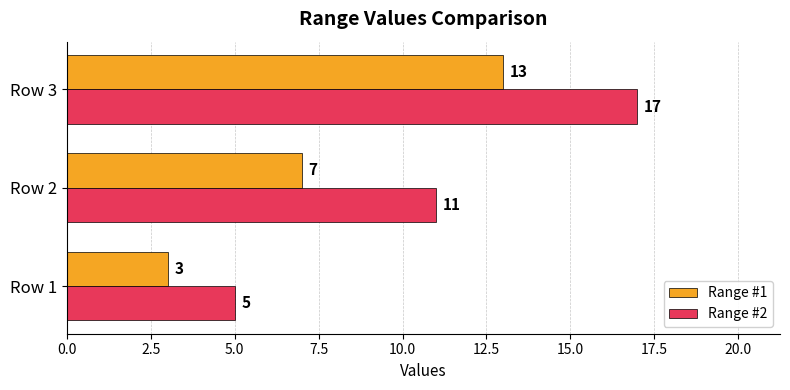

At which label does Range #2 reach its peak?

Row 3